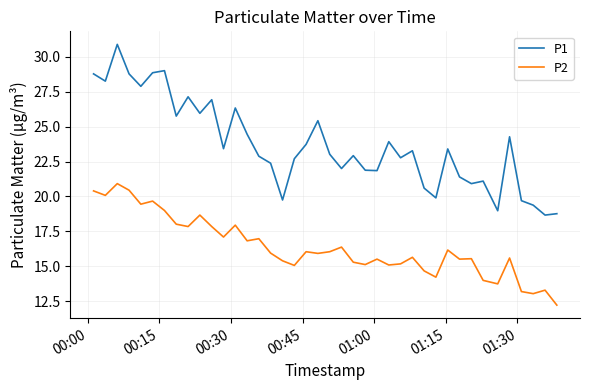

True or false: P2 and P1 intersect in this chart.

False